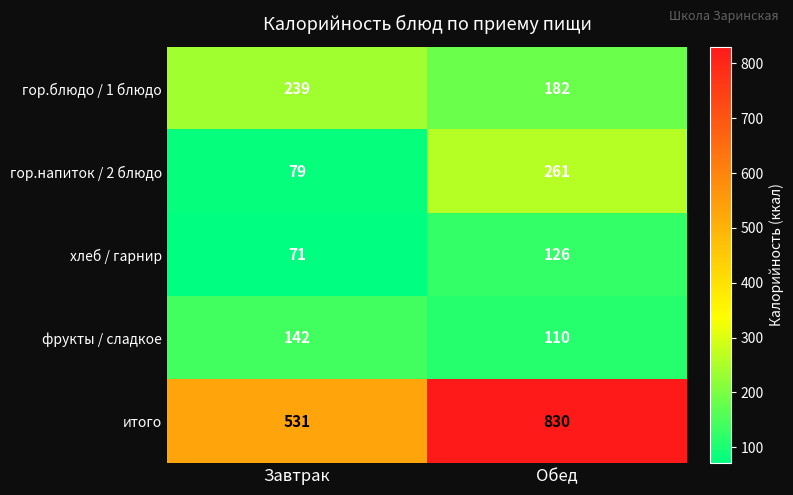

Read the гор.напиток / 2 блюдо value at Обед, to the nearest 50.

250